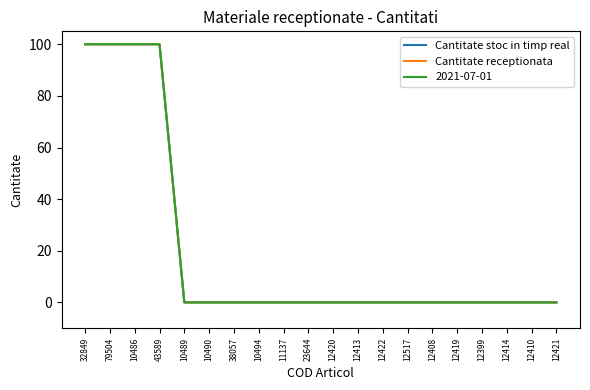

Which has a higher value, 10486 or 38057?

10486